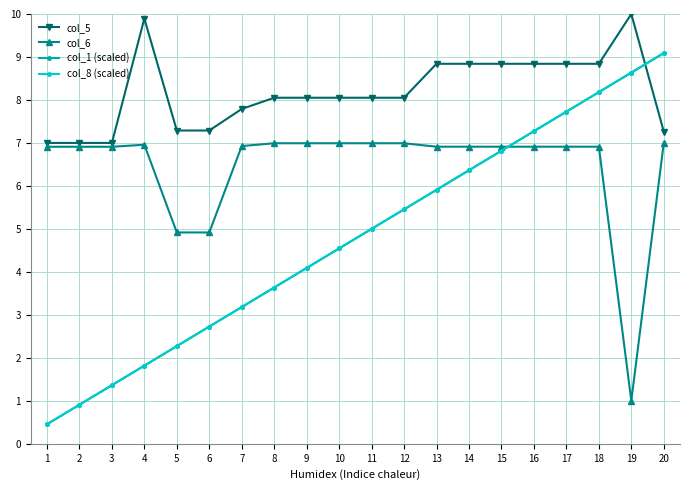

Where does the col_8 (scaled) series first go above 5?

12